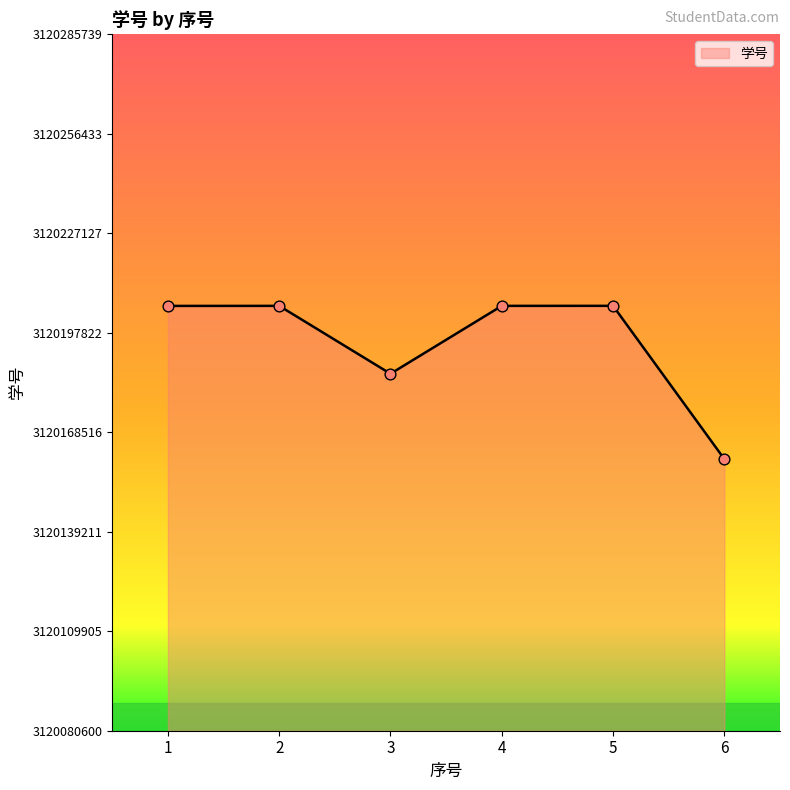

Approximately how many times larger is the value at 6 compared to 5?

1.0